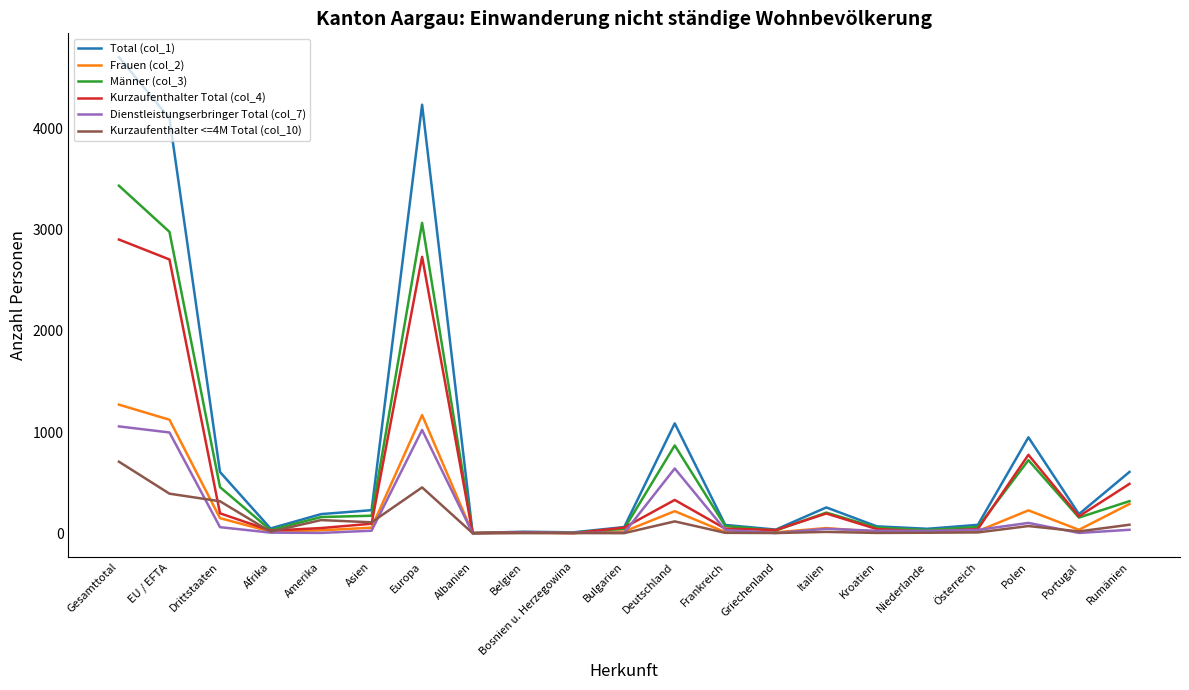

The Dienstleistungserbringer Total (col_7) series shows 60 at Drittstaaten. True or false?

True